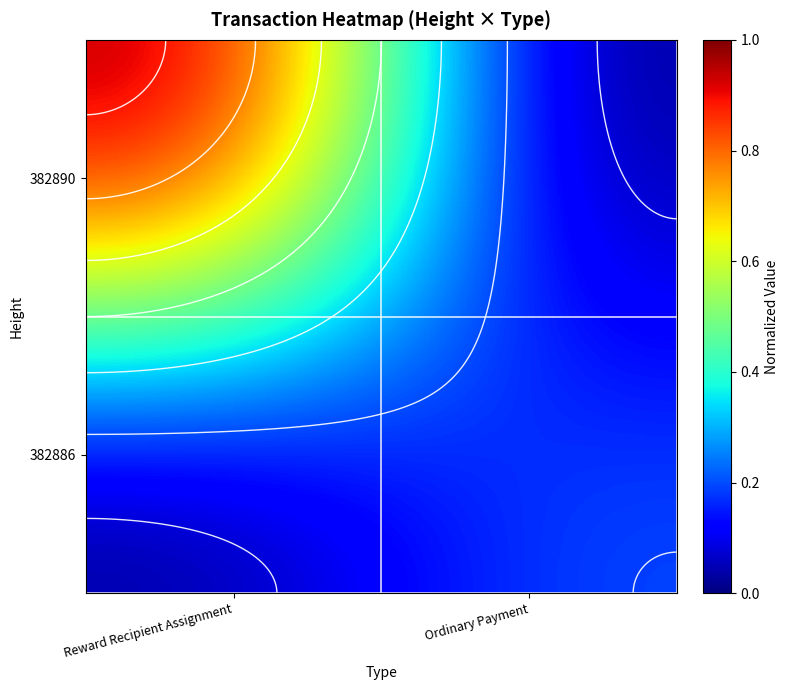

Is the value of 382886 at Ordinary Payment greater than the value of 382890 at Reward Recipient Assignment?

No